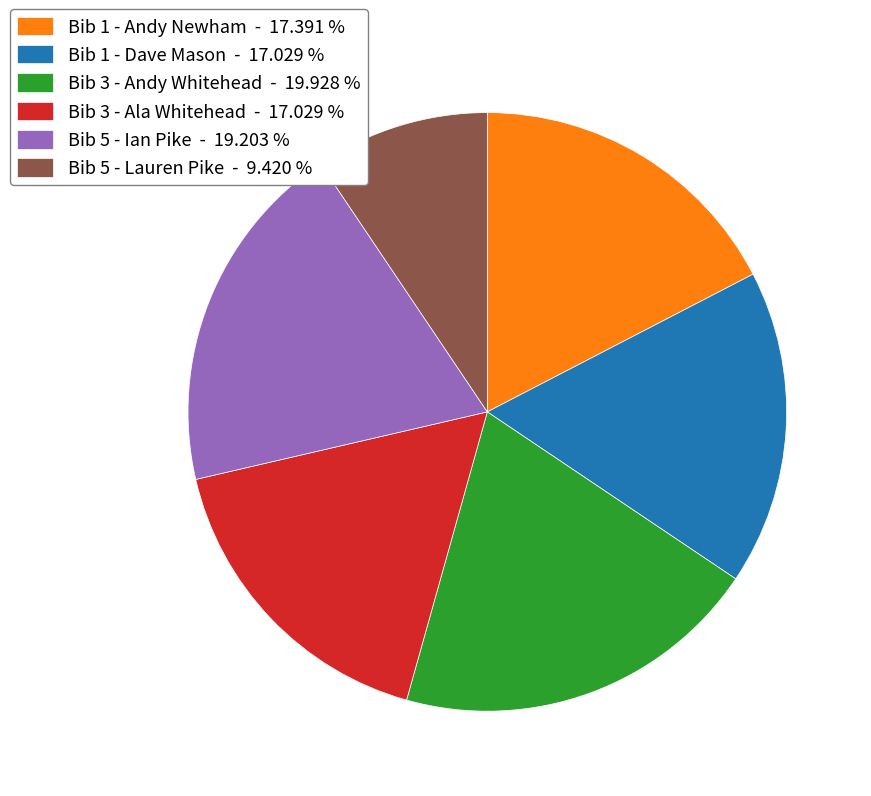

Do Bib 1 - Andy Newham - 17.391 % and Bib 3 - Andy Whitehead - 19.928 % together represent more than half of the pie?

No